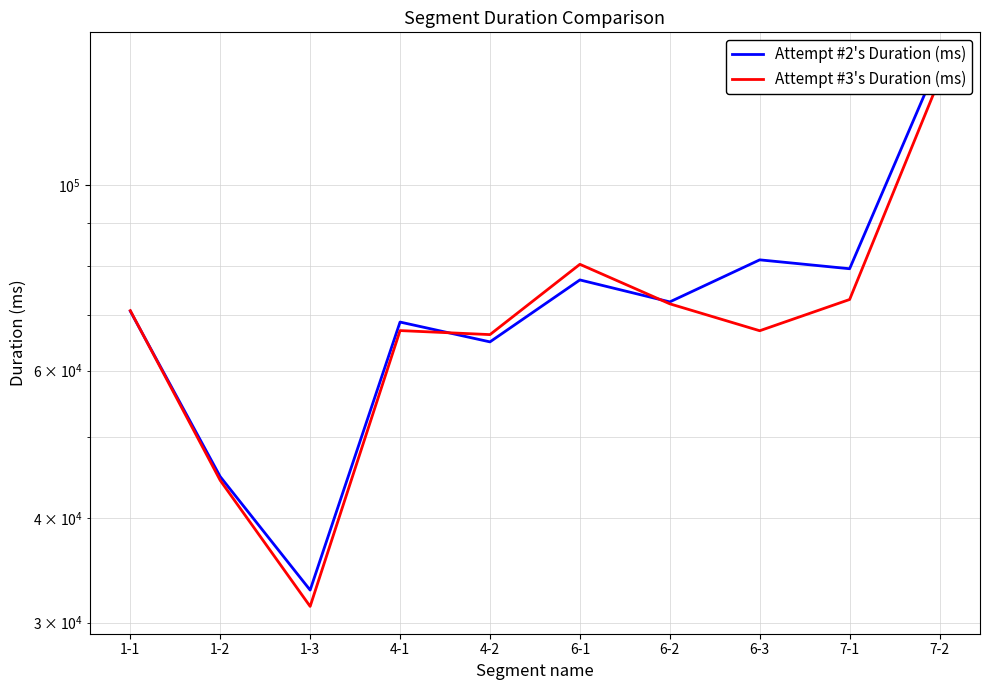

At which category is the sum across all series the highest?

7-2